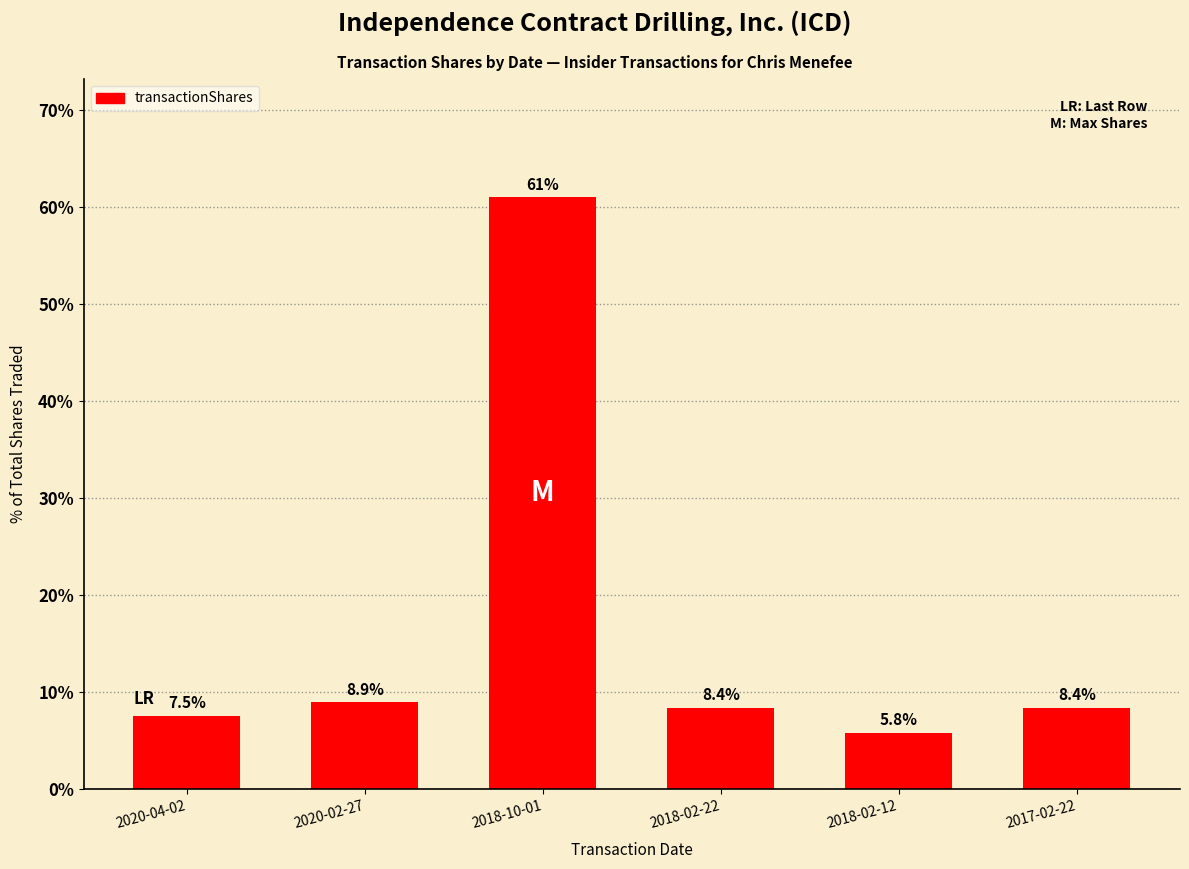

The chart shows a value of 7.5 at 2020-04-02. True or false?

True